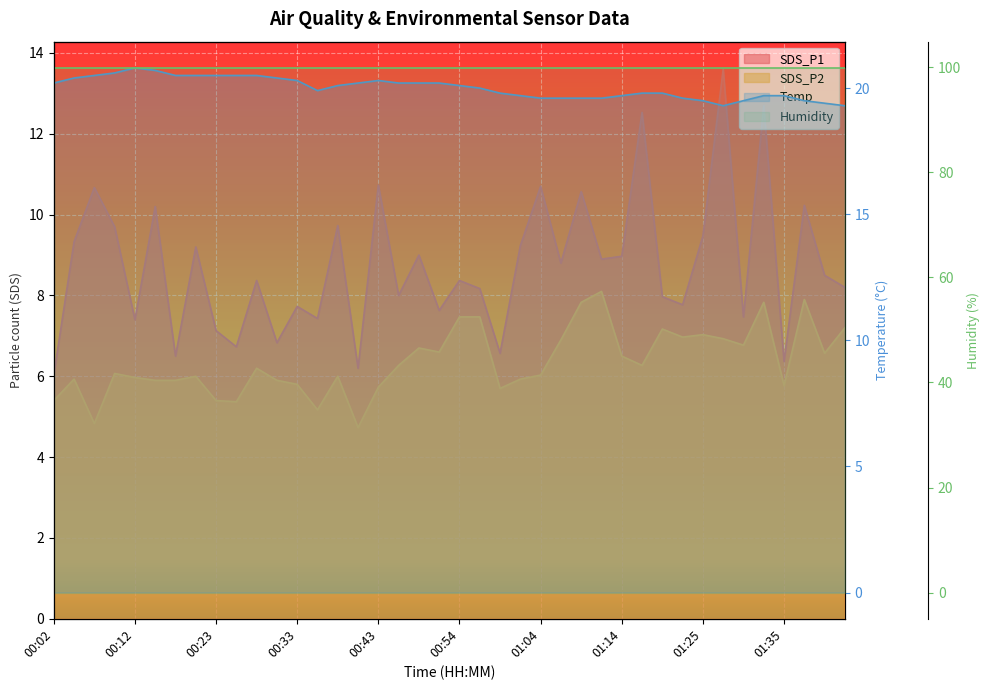

True or false: SDS_P2 has more than 2 points higher than both neighbors.

True